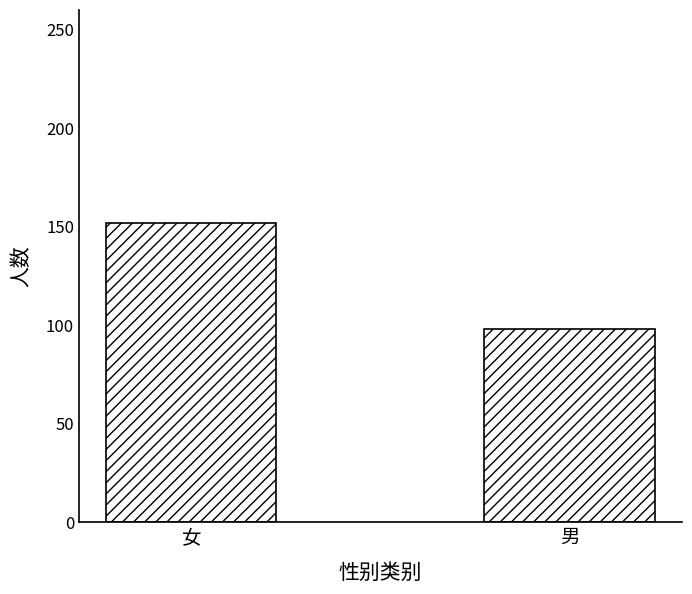

What position from the right is 女?

2